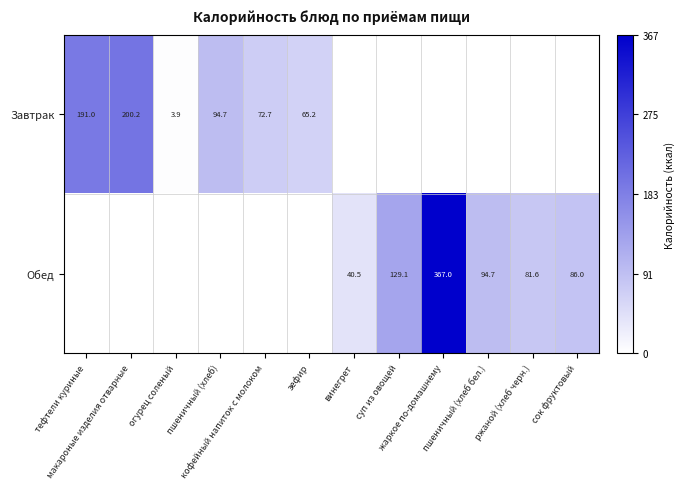

Where is Обед nearest to the value 0?

тефтели куриные